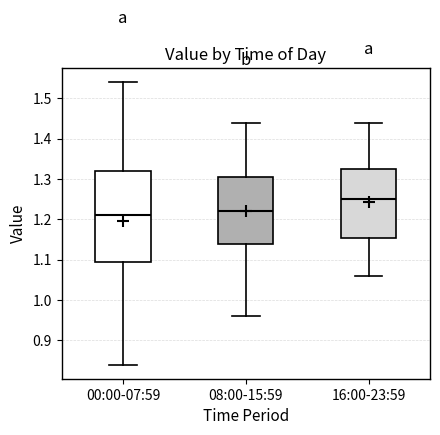

Reading left to right, transcribe this box plot: for each box, give where its median line is, the range the box spans, and where its two whiskers end, as read against the y-axis. The values are not printed on the chart, so give them approximately, as read against the axis.

00:00-07:59: median 1.21, box 1.10 to 1.32, whiskers 0.84 to 1.54
08:00-15:59: median 1.22, box 1.14 to 1.31, whiskers 0.96 to 1.44
16:00-23:59: median 1.25, box 1.16 to 1.33, whiskers 1.06 to 1.44